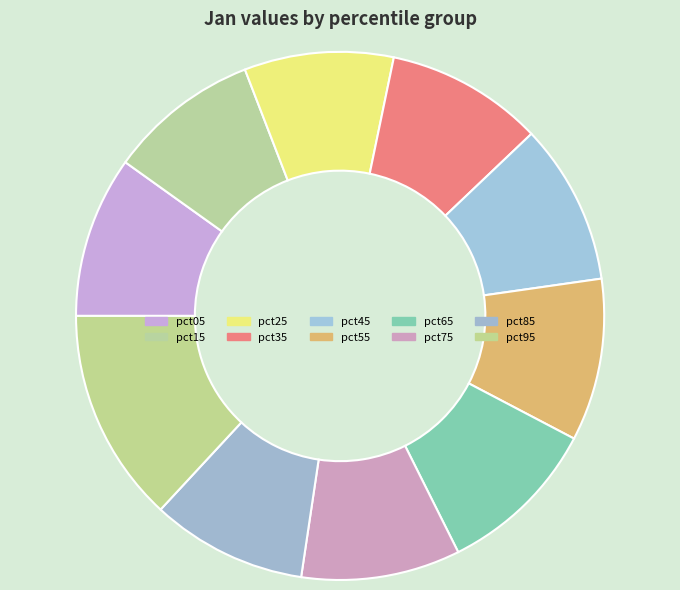

What percentage is the pct35 slice, to the nearest percent?

10%